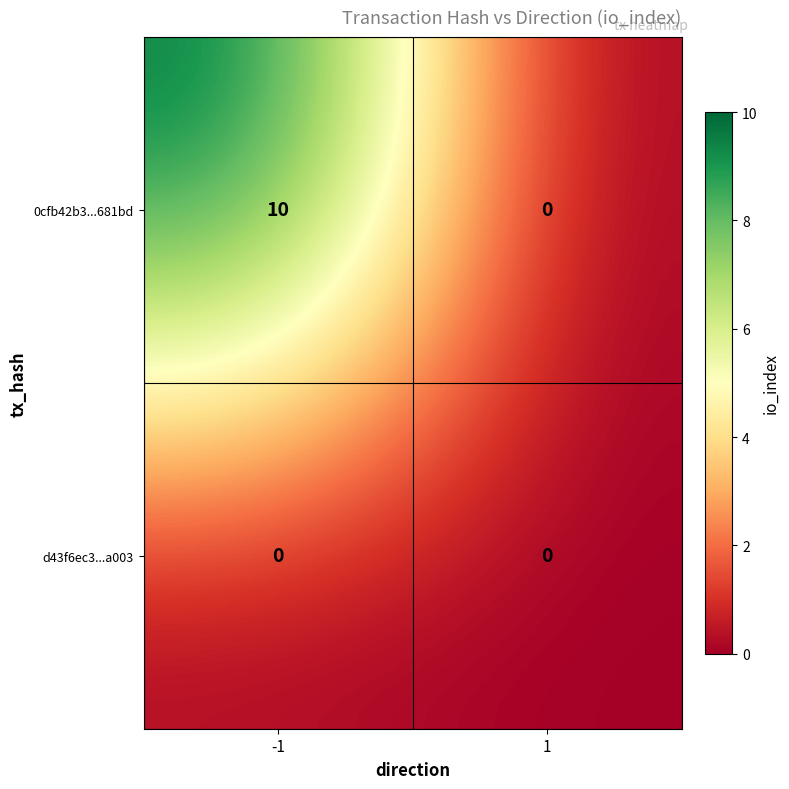

Reading right to left, extract all data points from this chart.

0cfb42b3...681bd: 1=0	-1=10
d43f6ec3...a003: 1=0	-1=0